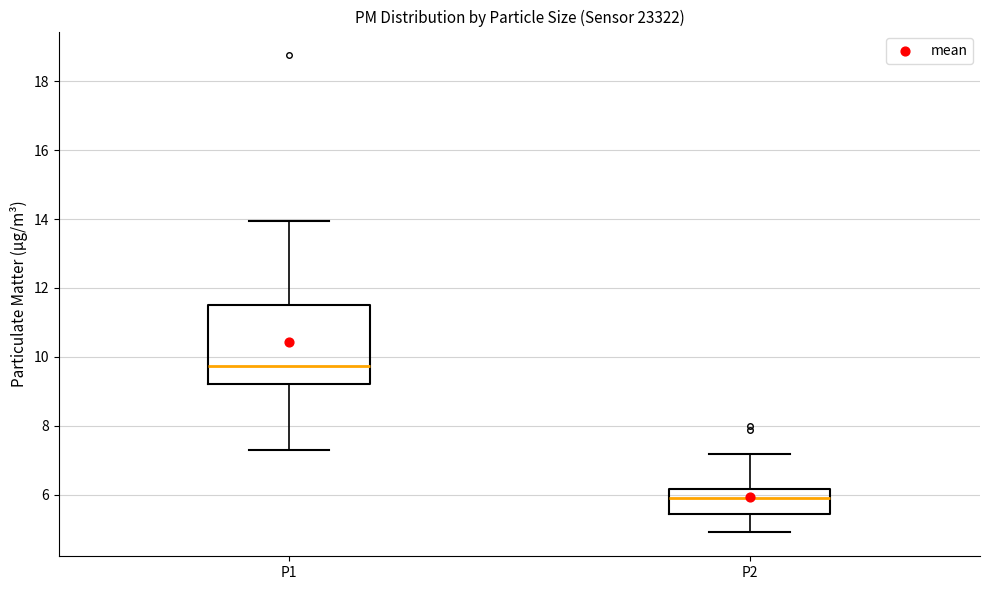

Which box is the tallest, from its lower edge to its upper edge?

P1